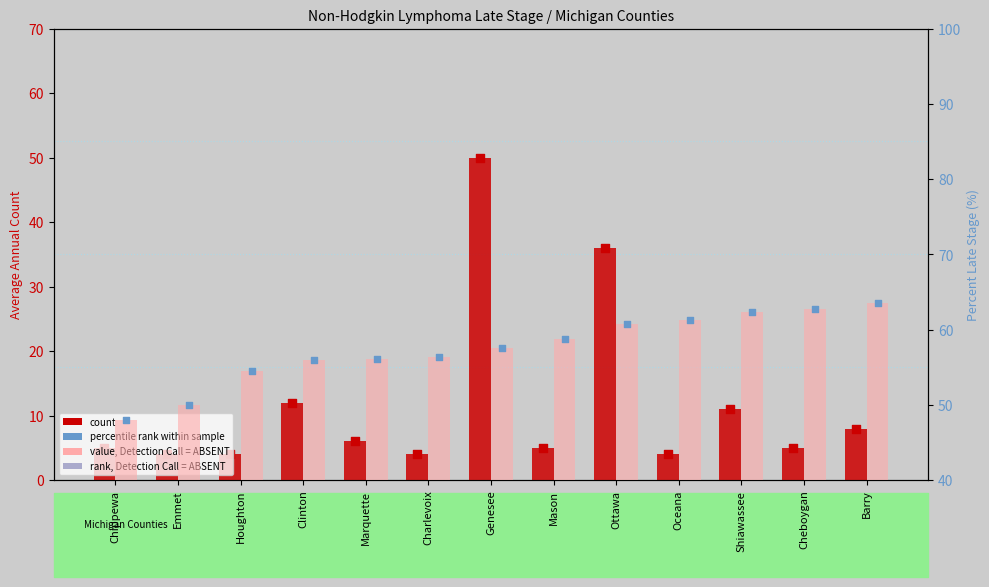

Which series has the widest spread of Y values?

count